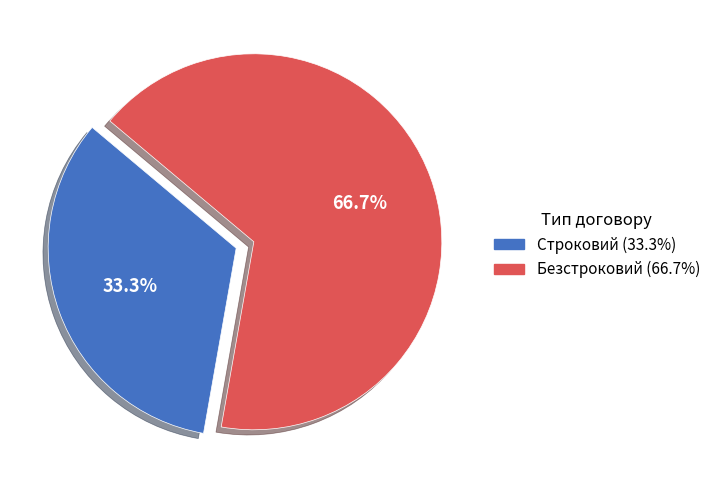

What is the smallest slice in the pie chart?

Строковий